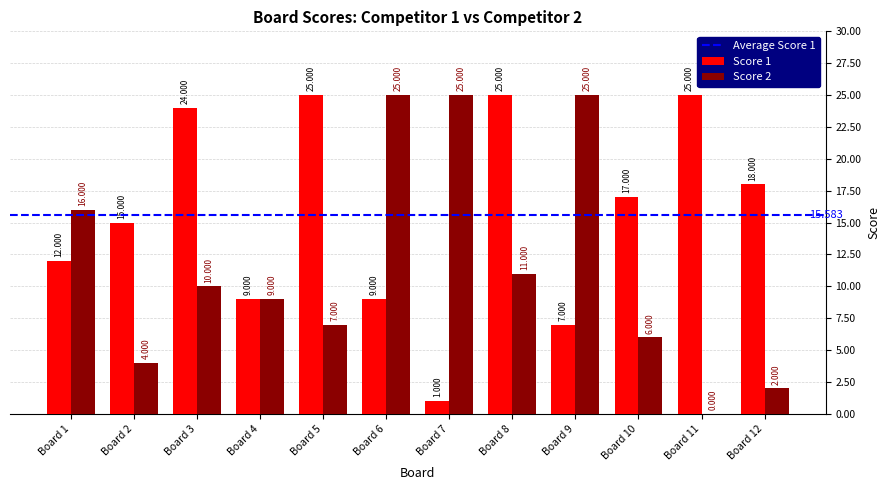

Are the bars grouped side by side (vs. stacked)?

Yes